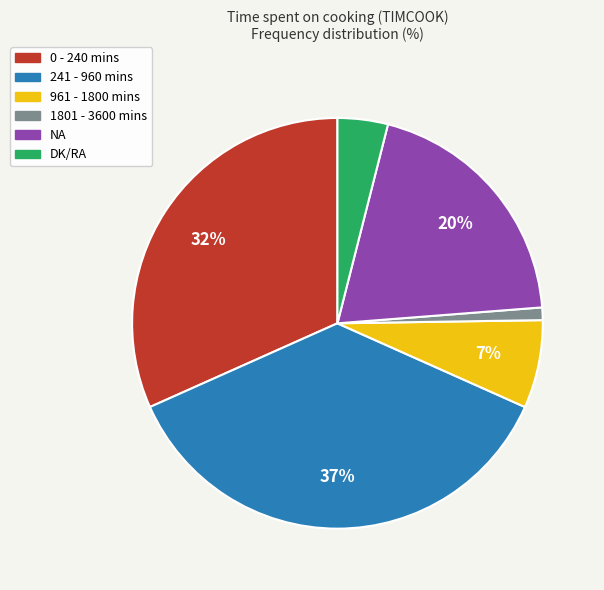

What is the smallest slice in the pie chart?

1801 - 3600 mins